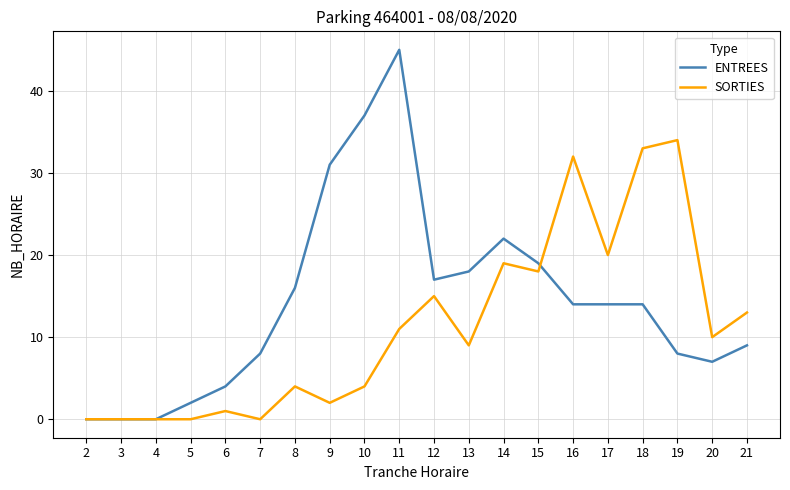

True or false: SORTIES and ENTREES cross at least once.

True